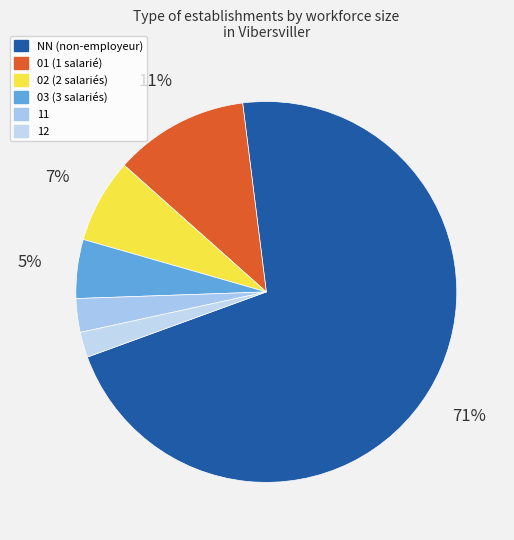

What is the largest slice in the pie chart?

NN